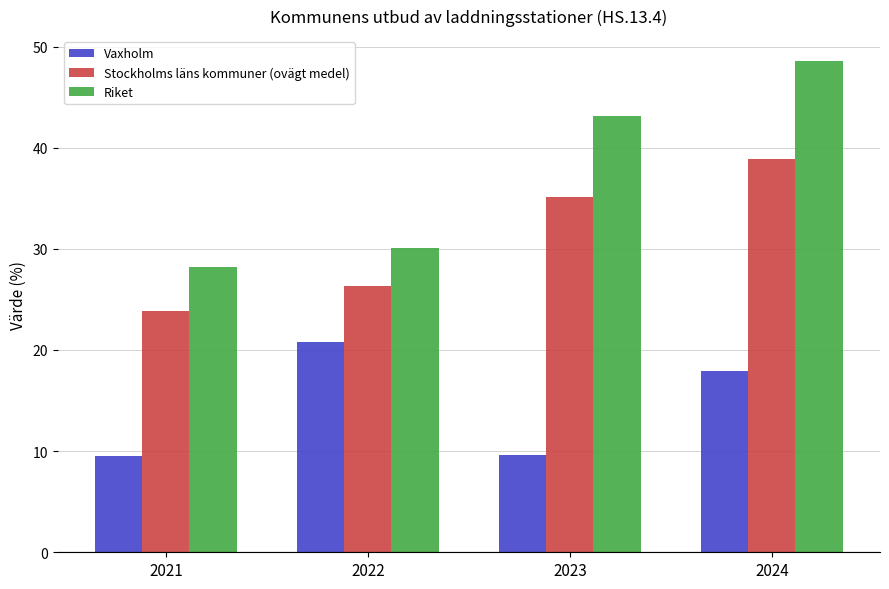

At which label is Riket closest to 38?

2023